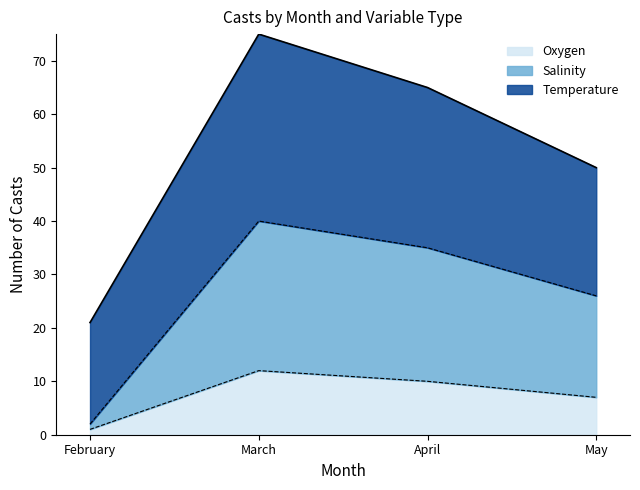

At which category is the sum across all series the highest?

March